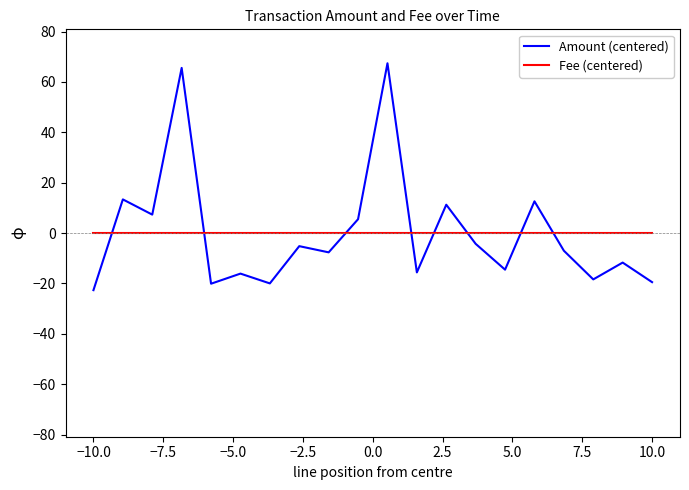

List the series in order of their peak value, lowest first.

Fee (centered), Amount (centered)